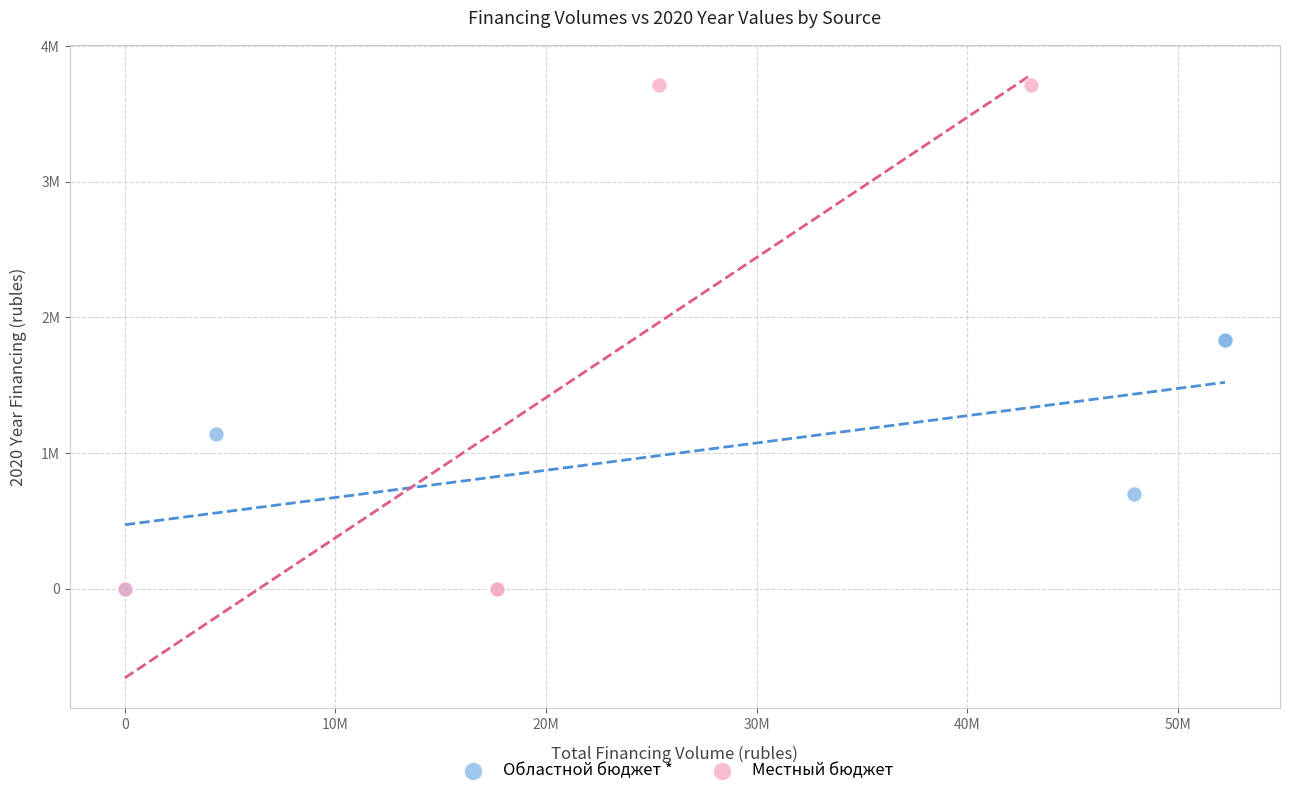

Which series has the widest spread of Y values?

Местный бюджет